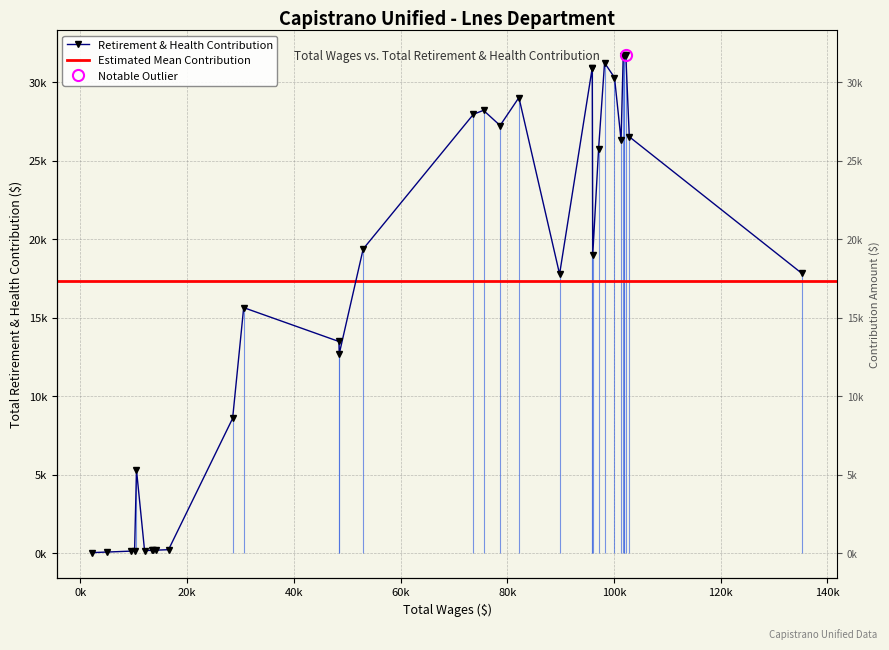

What is the greatest value displayed?

31745